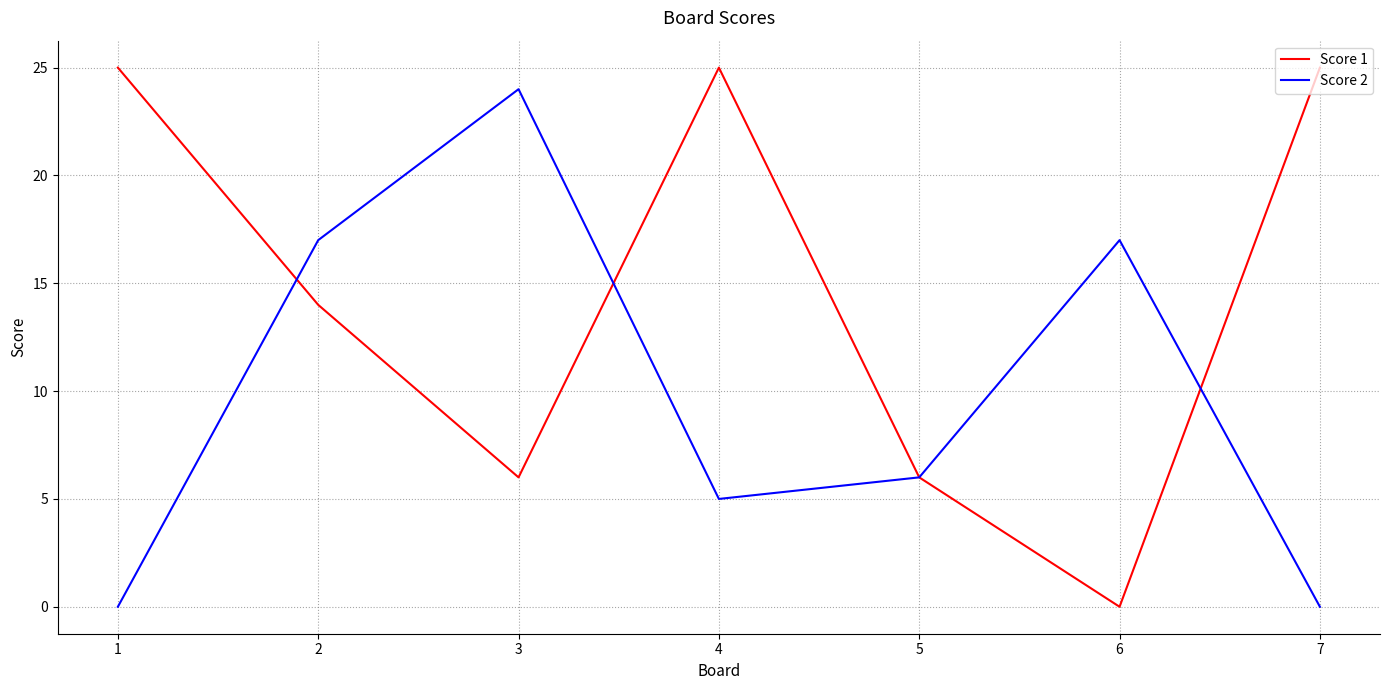

How many distinct data groups are displayed?

2